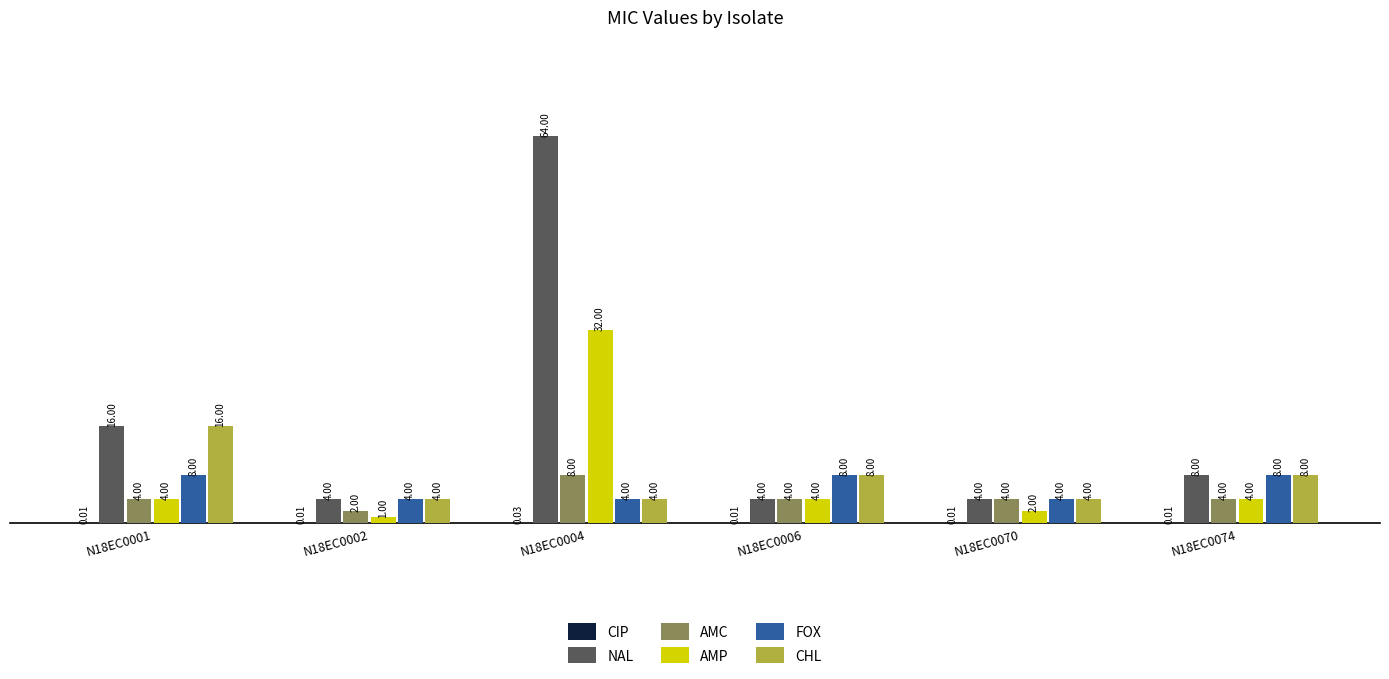

Is the value of AMP at N18EC0004 greater than the value of AMC at N18EC0006?

Yes